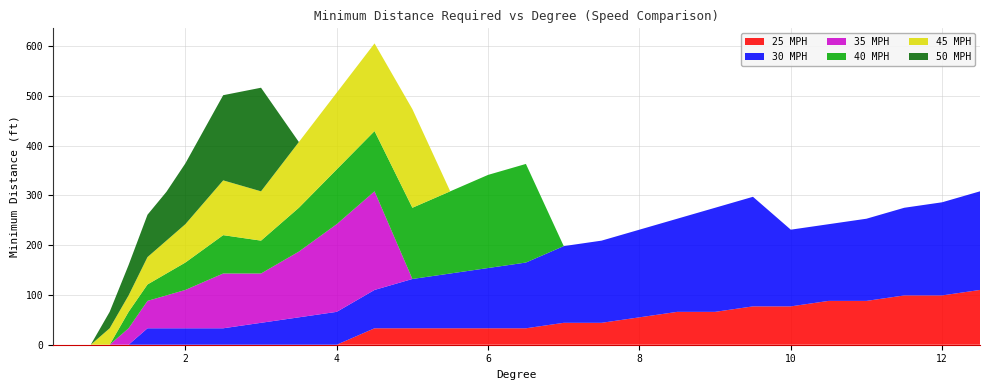

Reading left to right, list all the values displayed in this chart.

25 MPH: 0	0	0	0	0	0	0	0	0	0	0	0	33	33	33	33	33	44	44	55	66	66	77	77	88	88	99	99	110
30 MPH: 0	0	0	0	0	33	33	33	33	44	55	66	77	99	110	121	132	154	165	176	187	209	220	154	154	165	176	187	198
35 MPH: 0	0	0	0	33	55	66	77	110	99	132	176	198	0	0	0	0	0	0	0	0	0	0	0	0	0	0	0	0
40 MPH: 0	0	0	0	33	33	44	55	77	66	88	110	121	143	165	187	198	0	0	0	0	0	0	0	0	0	0	0	0
45 MPH: 0	0	0	33	33	55	66	77	110	99	132	154	176	198	0	0	0	0	0	0	0	0	0	0	0	0	0	0	0
50 MPH: 0	0	0	33	61	85	98	122	171	208	0	0	0	0	0	0	0	0	0	0	0	0	0	0	0	0	0	0	0